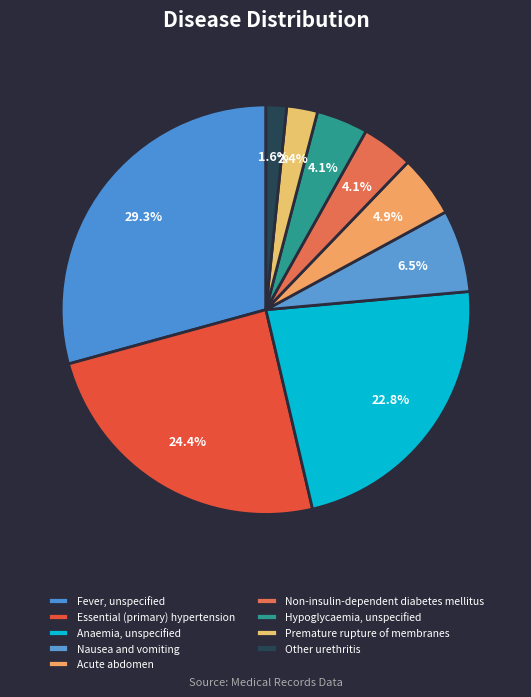

Does Anaemia, unspecified represent more than half of the total?

No